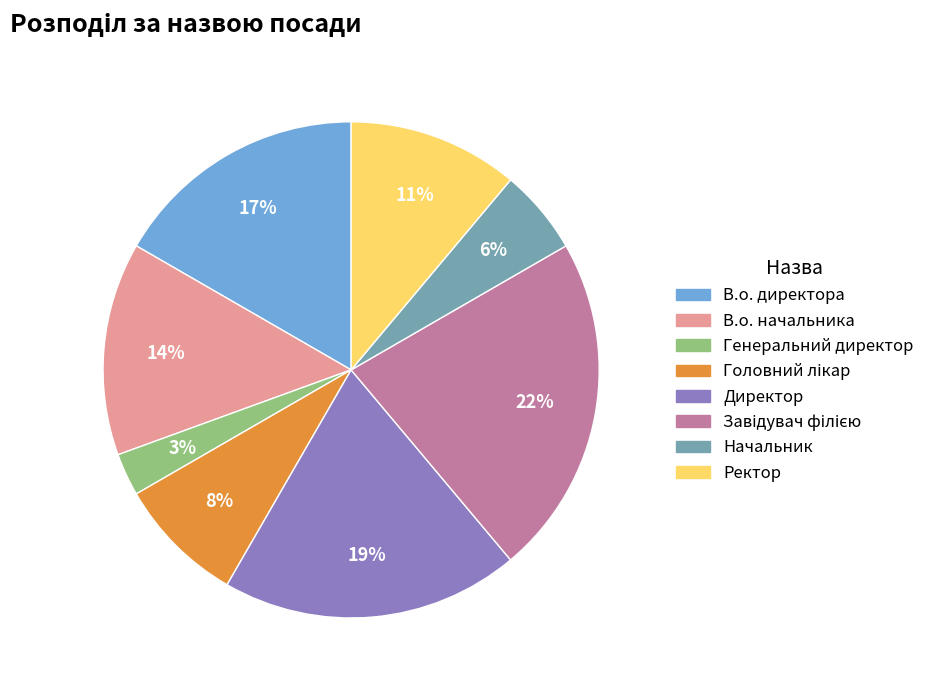

To the nearest percent, what percentage of the pie is Ректор?

11%